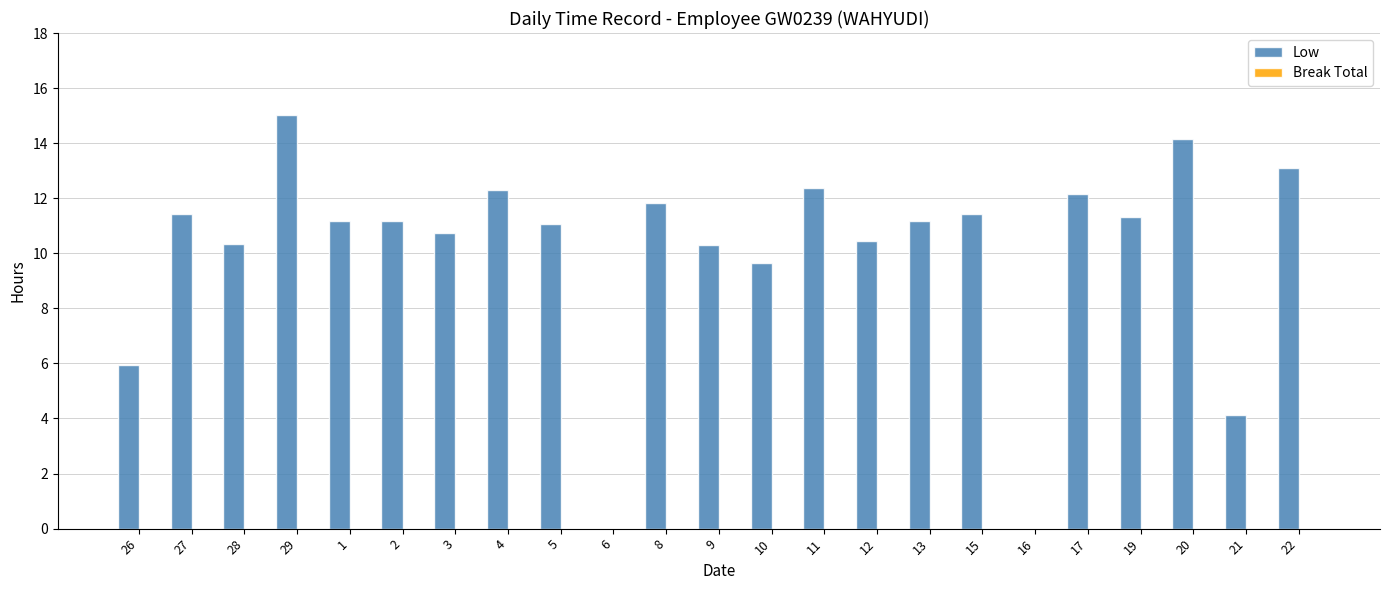

What is the sum of all values?

231.3